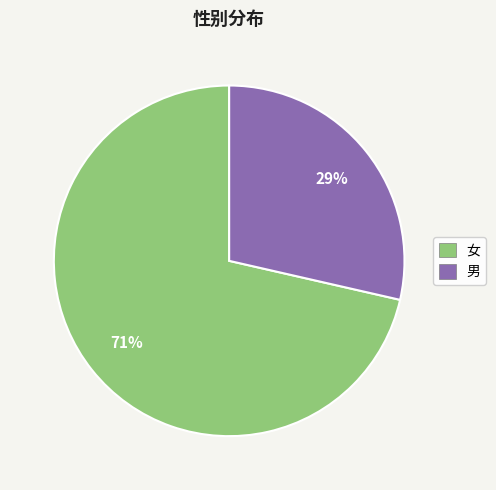

Which has a higher value, 男 or 女?

女